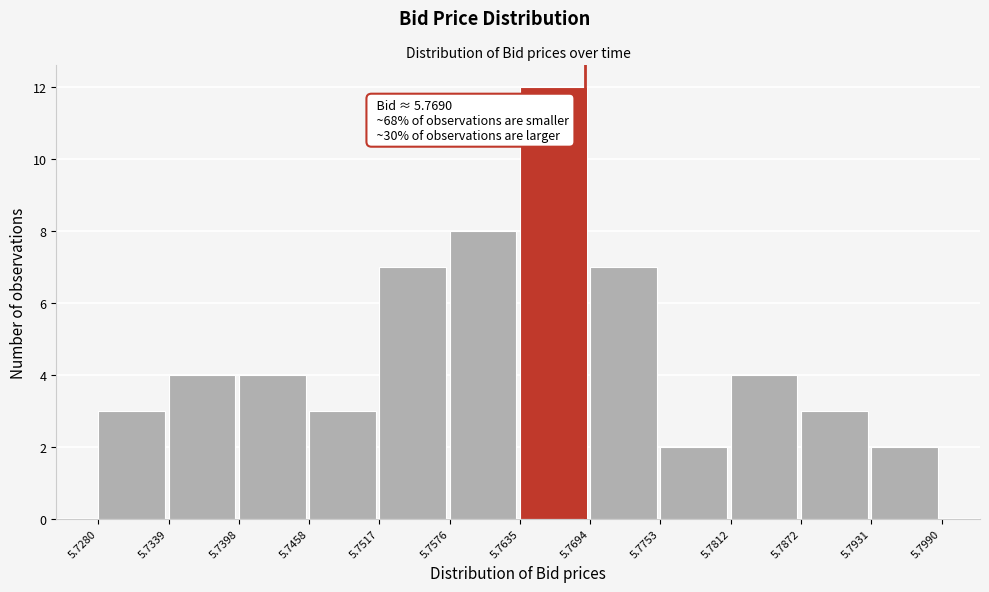

Over which range of the x-axis is the bar tallest?

5.7635 to 5.7694